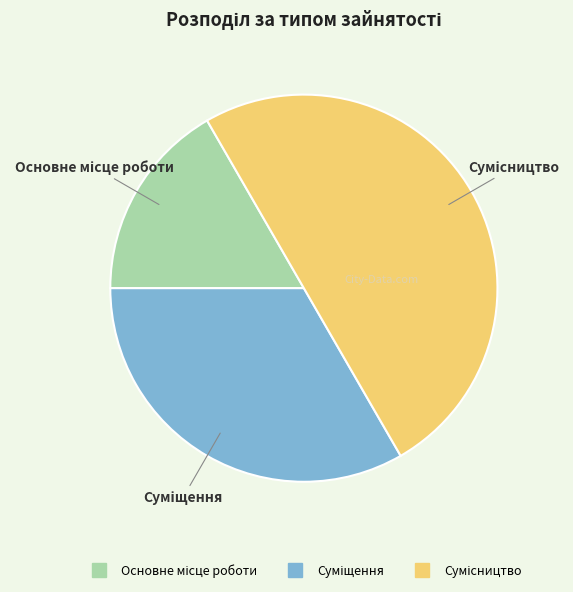

What is the change in value from Основне місце роботи to Суміщення?

+1